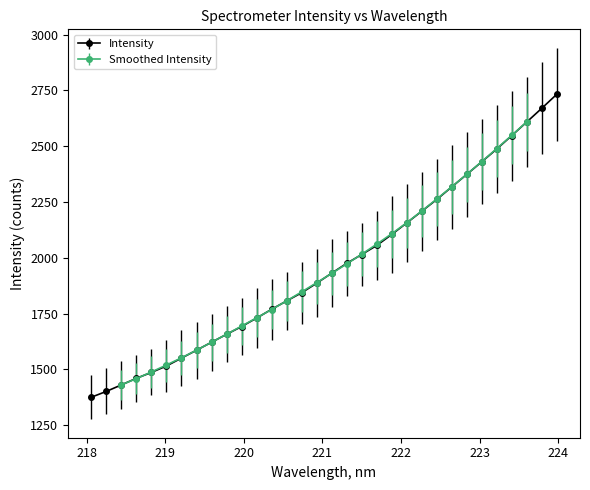

How many categories are shown in the chart?

32